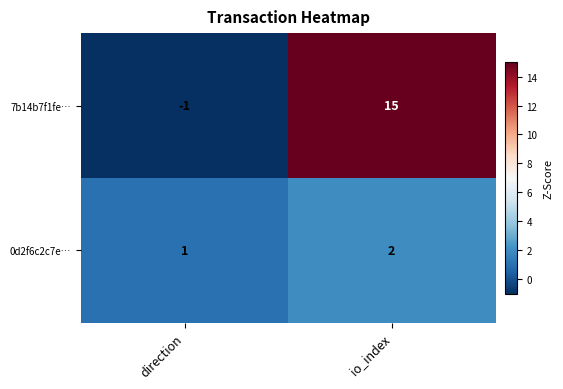

The value of 0d2f6c2c7e… at direction is 2. True or false?

False